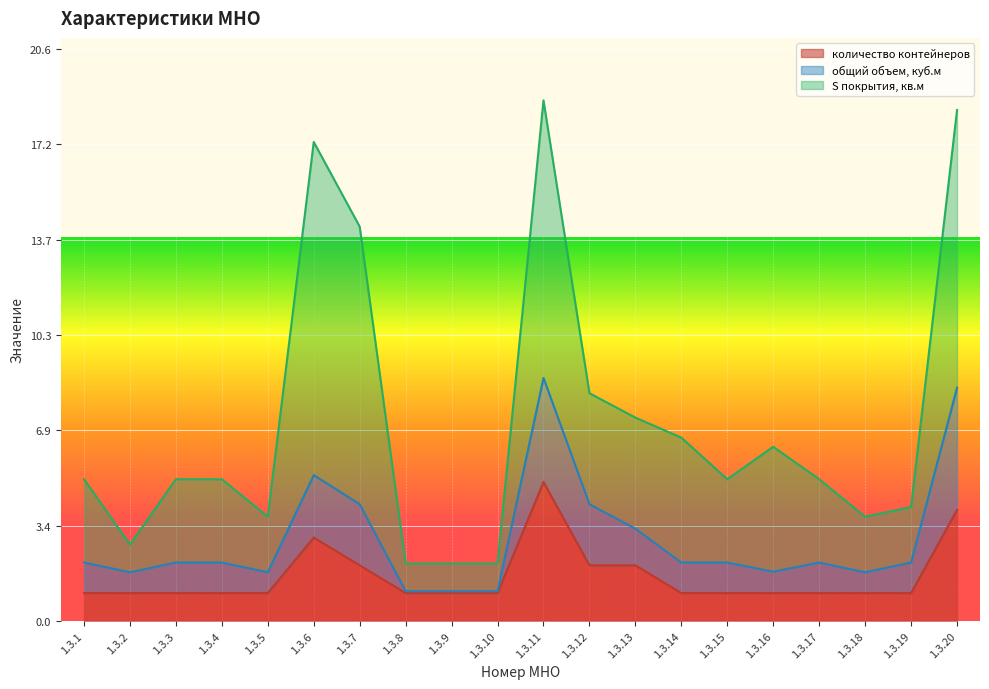

True or false: общий объем, куб.м has more than 2 points higher than both neighbors.

True